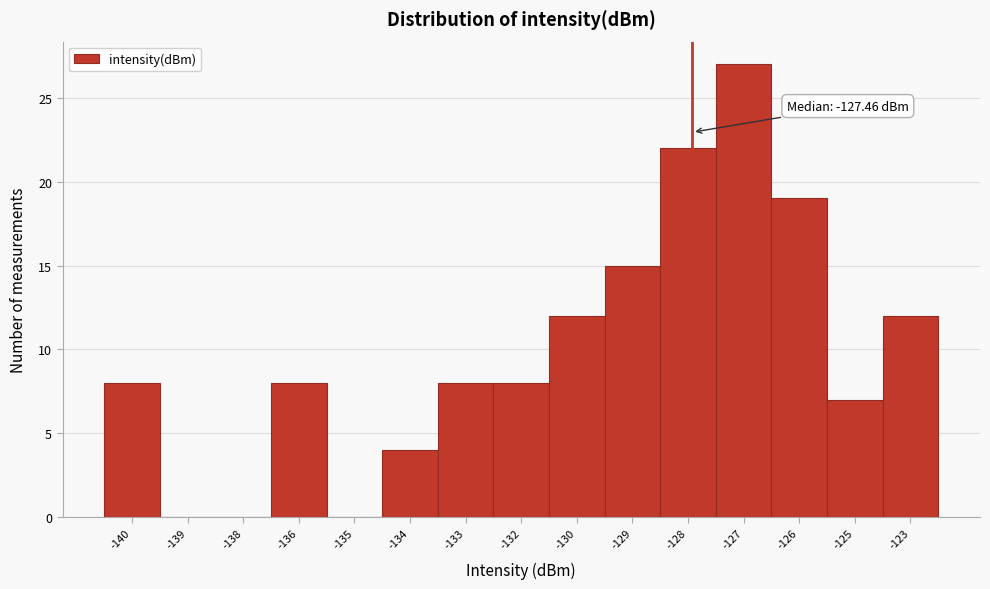

Reading right to left, extract all data points from this chart.

-123=12	-125=7	-126=19	-127=27	-128=22	-129=15	-130=12	-132=8	-133=8	-134=4	-135=0	-136=8	-138=0	-139=0	-140=8